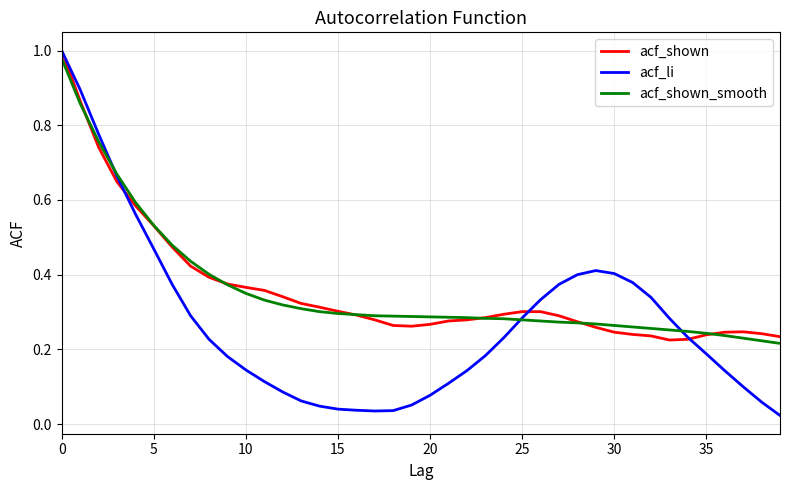

Which series has the largest range (max minus min)?

acf_li